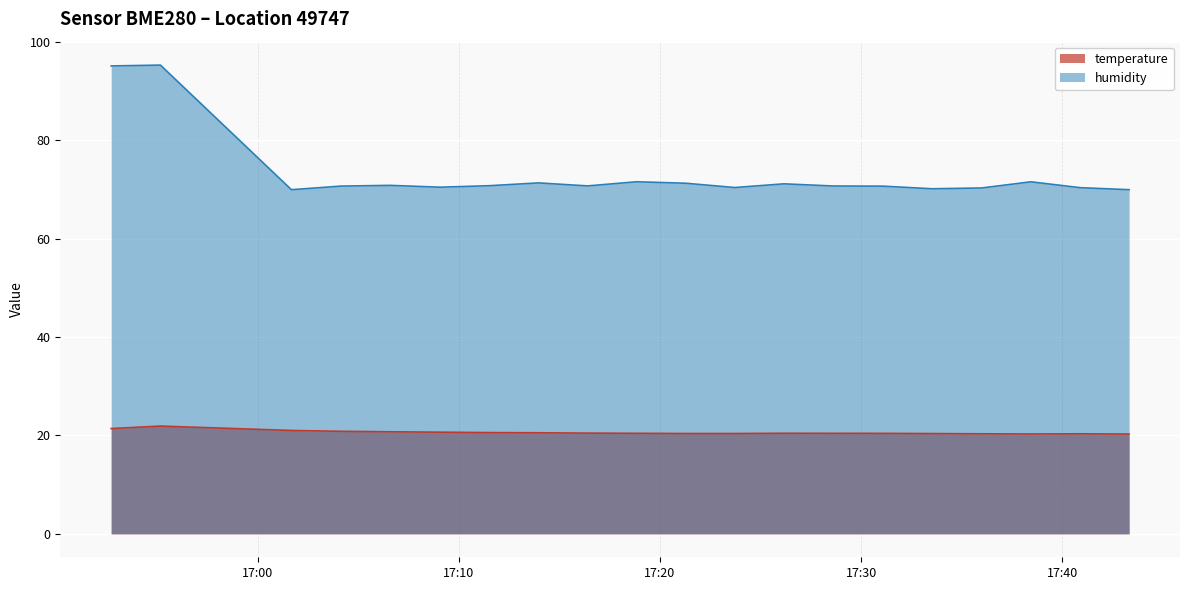

What is the difference between the maximum and minimum values in the humidity series?

25.3